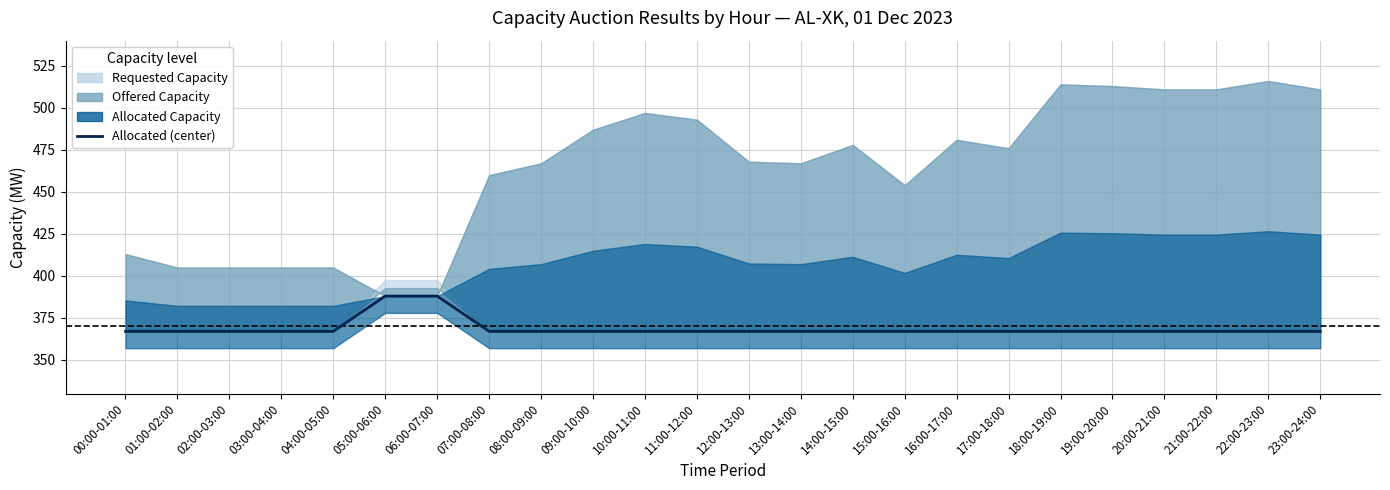

What is the difference between the maximum and second lowest values?

21